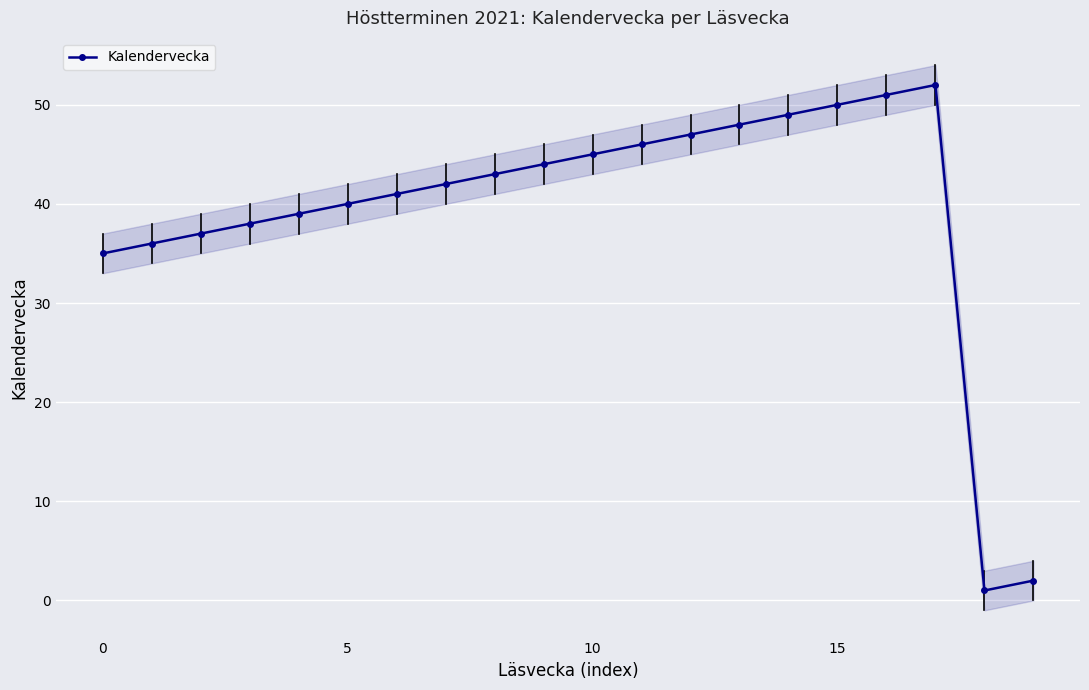

Reading right to left, list all the values displayed in this chart.

2	1	52	51	50	49	48	47	46	45	44	43	42	41	40	39	38	37	36	35